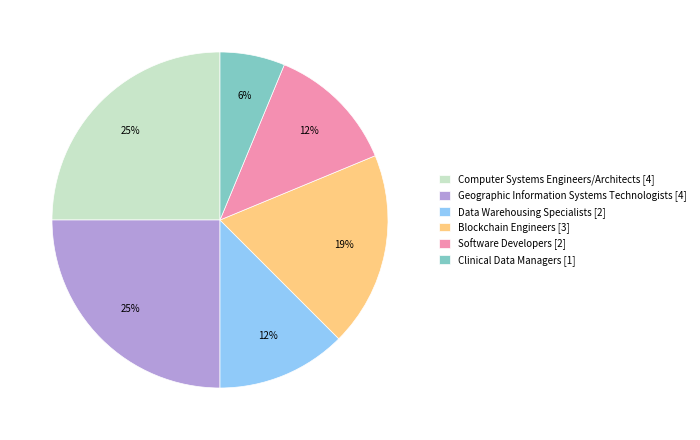

Which has a higher value, Computer Systems Engineers/Architects or Data Warehousing Specialists?

Computer Systems Engineers/Architects